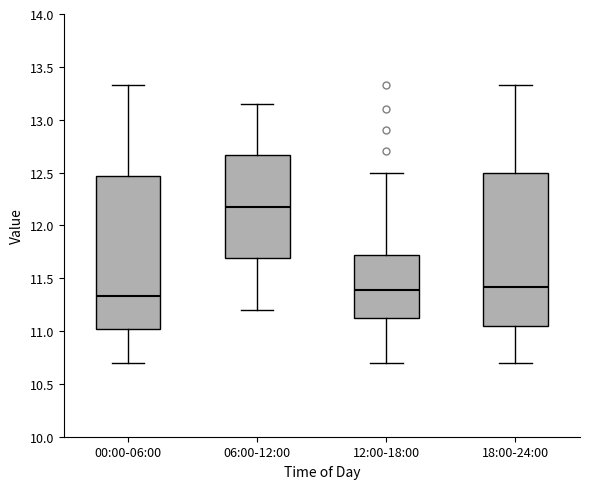

Reading left to right, transcribe this box plot: for each box, give where its median line is, the range the box spans, and where its two whiskers end, as read against the y-axis. The values are not printed on the chart, so give them approximately, as read against the axis.

00:00-06:00: median 11.35, box 11.00 to 12.45, whiskers 10.70 to 13.35
06:00-12:00: median 12.20, box 11.70 to 12.65, whiskers 11.20 to 13.15
12:00-18:00: median 11.40, box 11.10 to 11.70, whiskers 10.70 to 12.50
18:00-24:00: median 11.40, box 11.05 to 12.50, whiskers 10.70 to 13.35